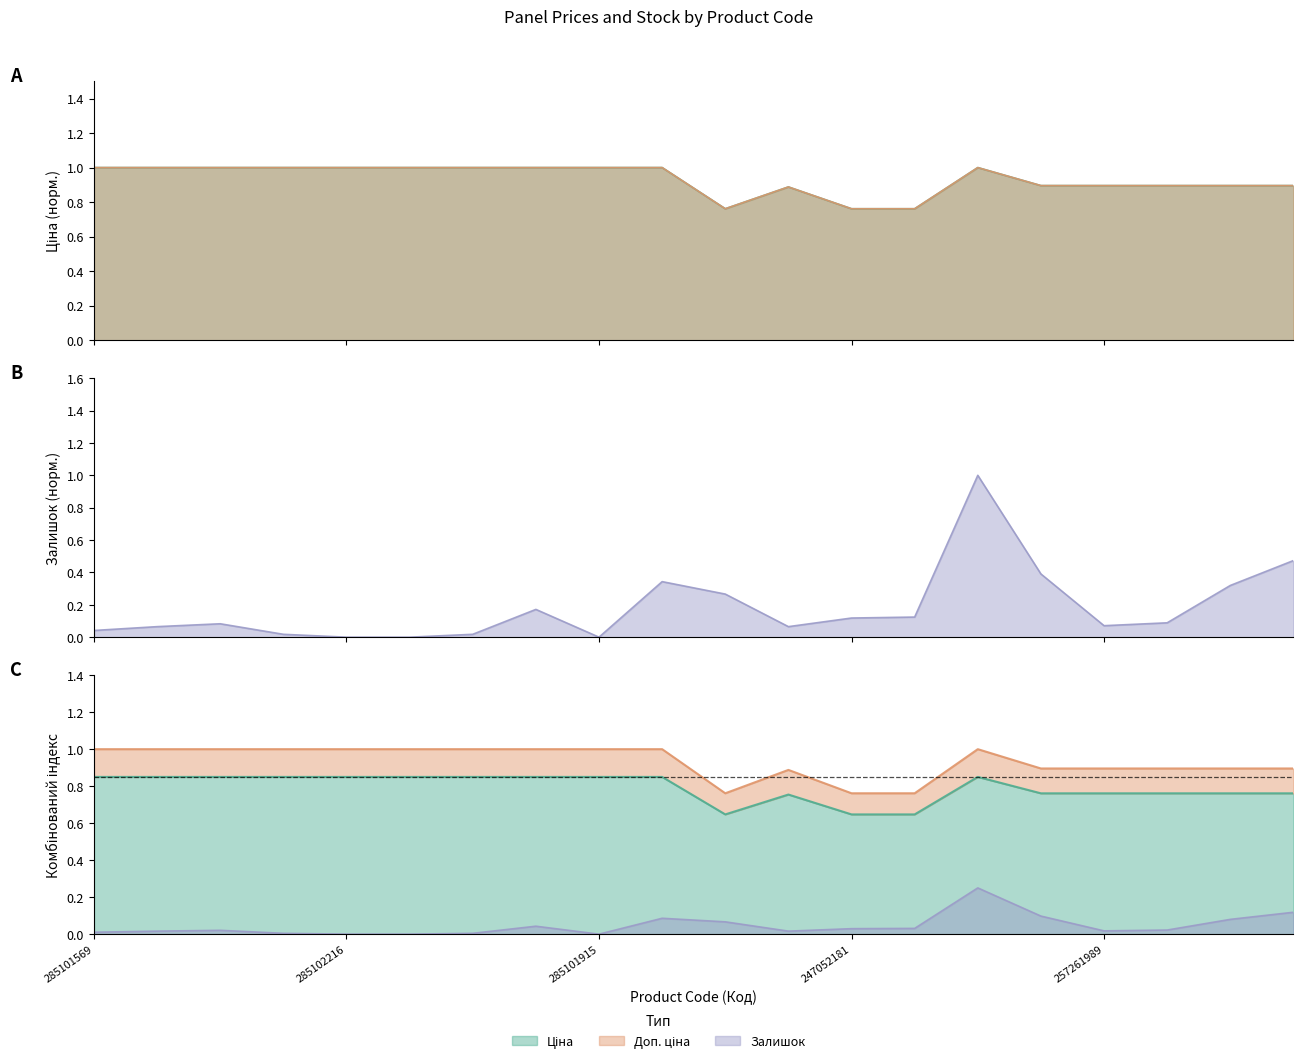

Which series has the widest spread of values?

Залишок